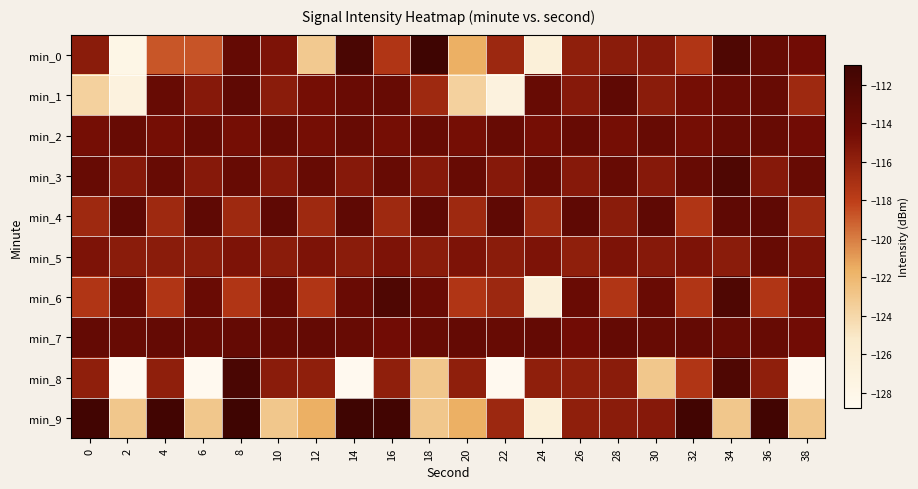

Between 28 and 16, which is larger?

28